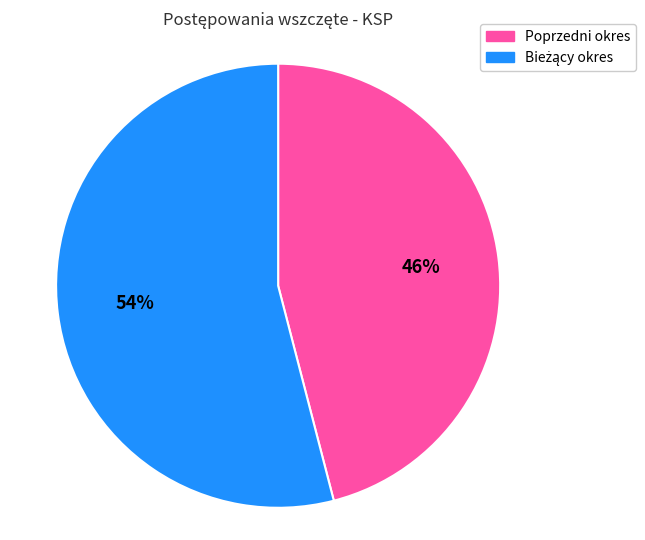

To the nearest percent, what percentage of the pie is Poprzedni okres?

46%